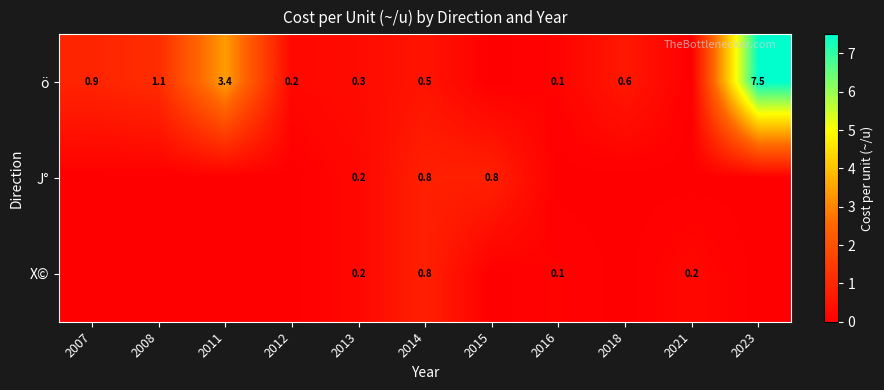

The J° series shows 0.8 at 2014. True or false?

True